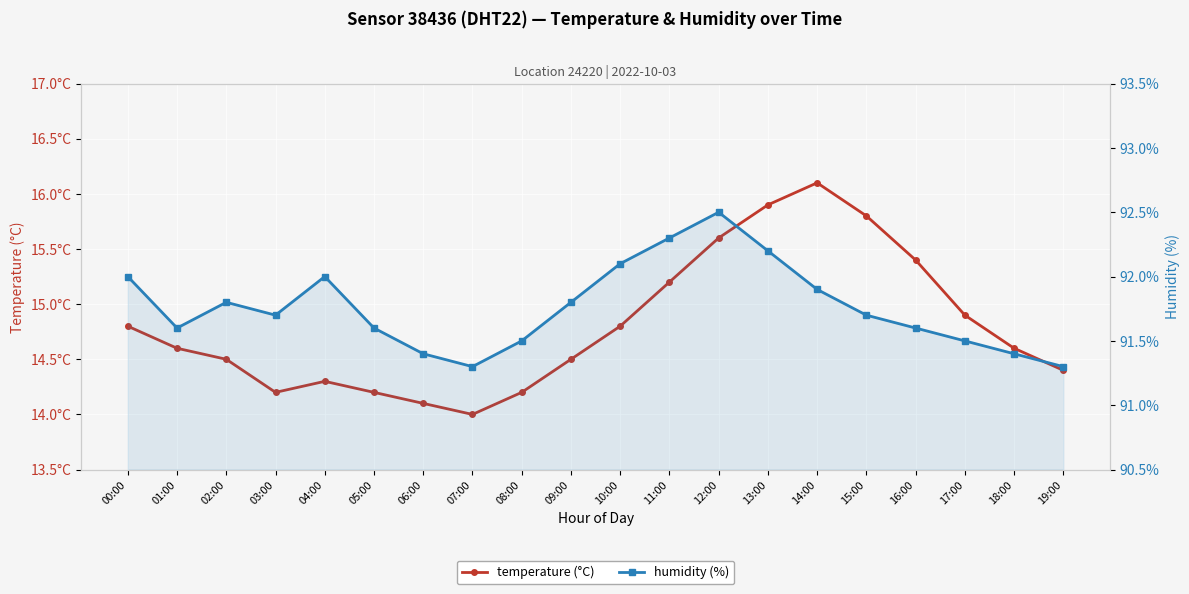

What is the label of the 16th point from the right?

04:00